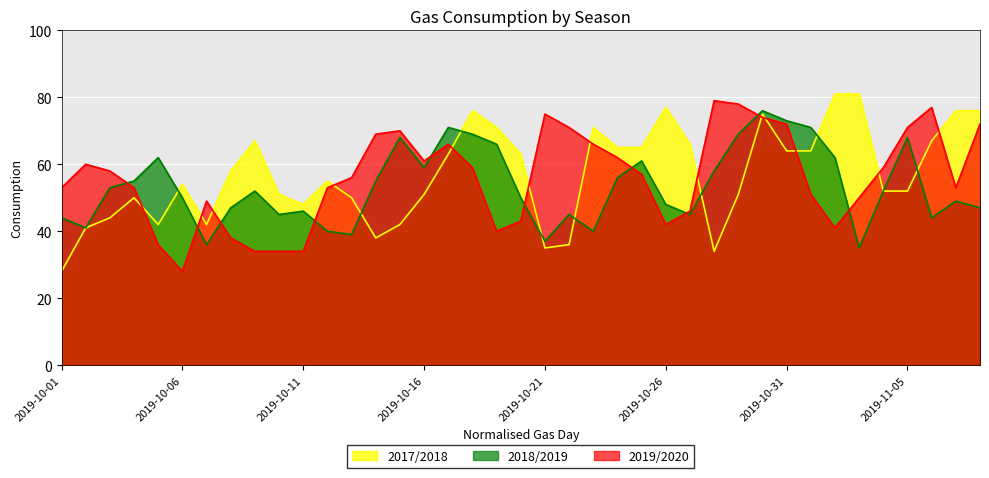

What is the label of the 24th point from the left?

2019-10-24